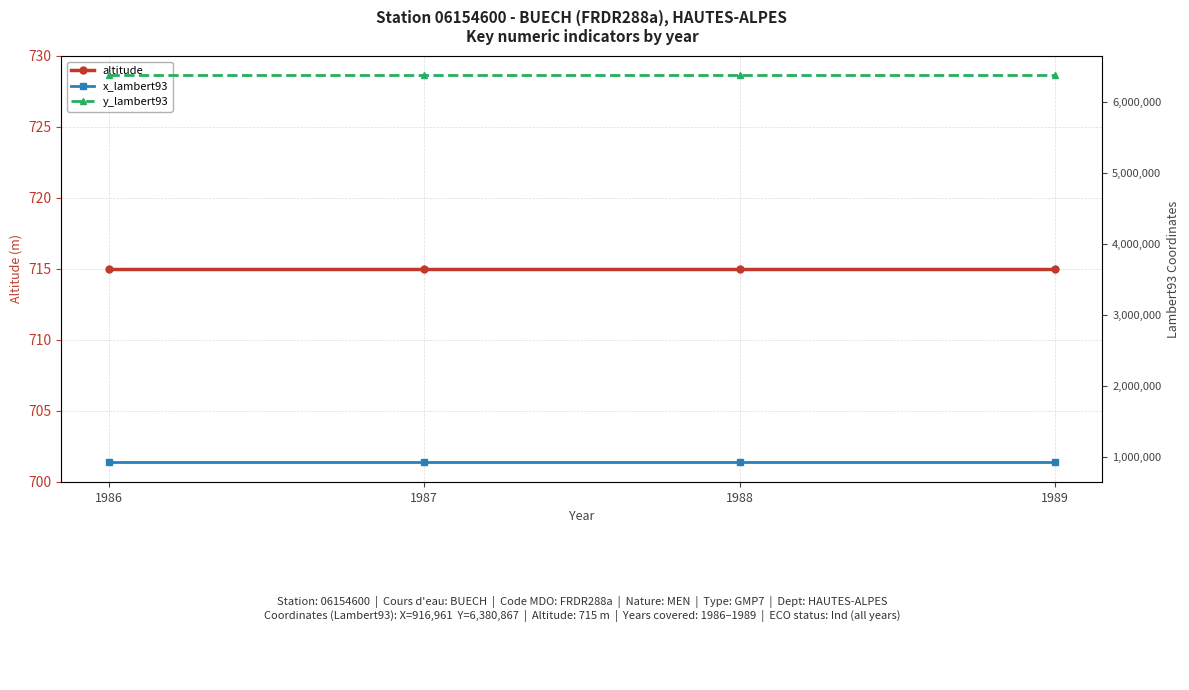

What are all the series names shown in the legend?

altitude, x_lambert93, y_lambert93